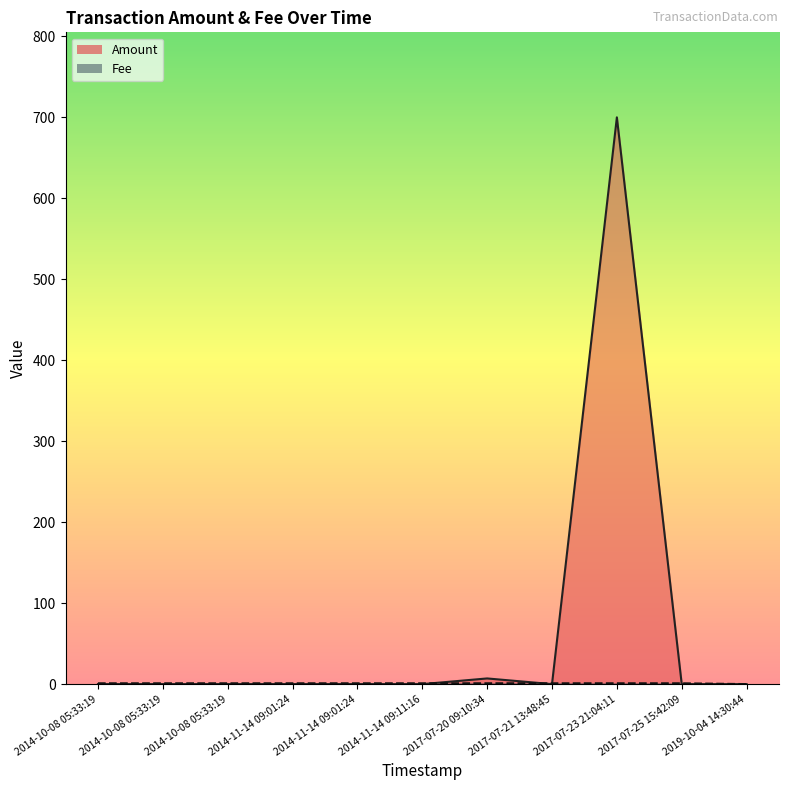

How many times do Amount and Fee cross each other?

4